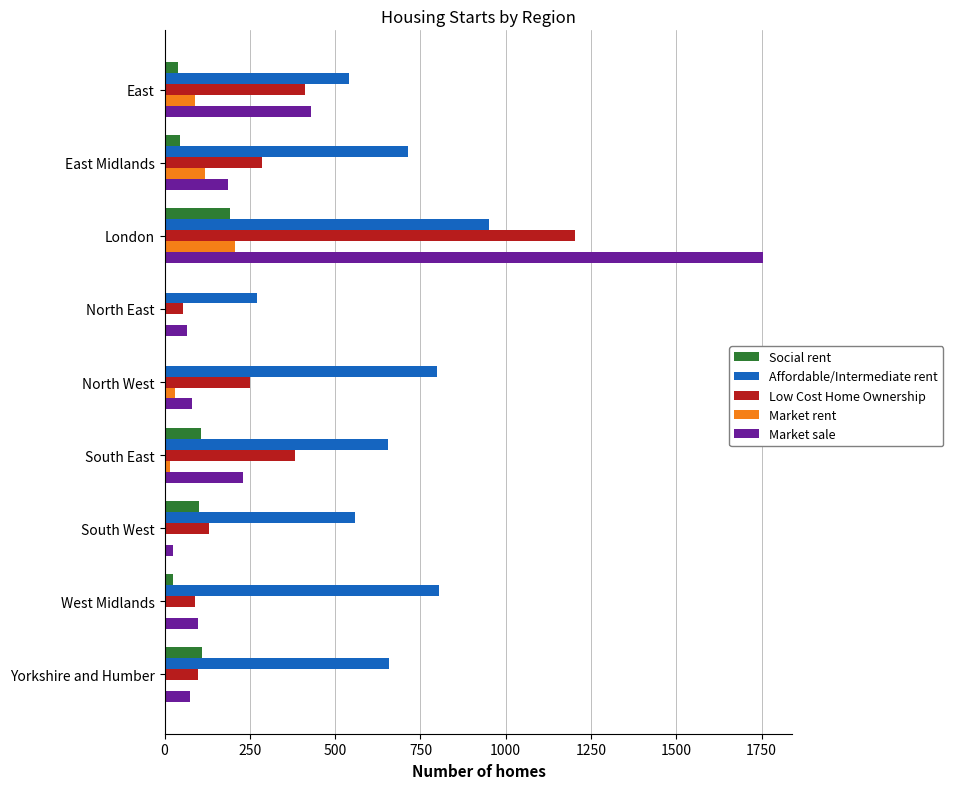

At which category is the sum across all series the highest?

London